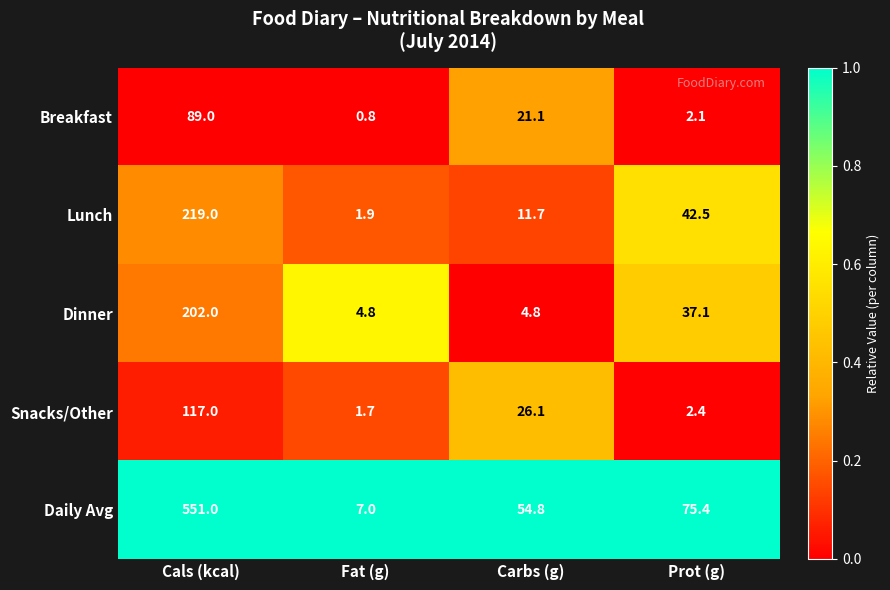

What is the sum of all Breakfast values?

113.0